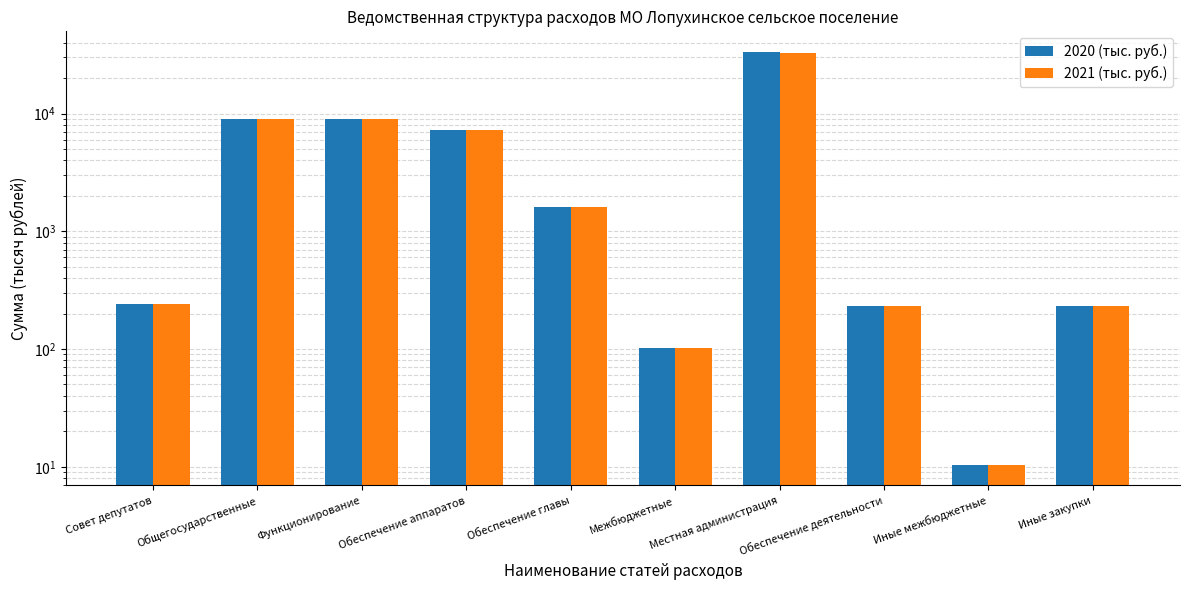

Rank the categories by 2021 (тыс. руб.) value from lowest to highest.

Иные межбюджетные, Межбюджетные, Иные закупки, Обеспечение деятельности, Совет депутатов, Обеспечение главы, Обеспечение аппаратов, Функционирование, Общегосударственные, Местная администрация